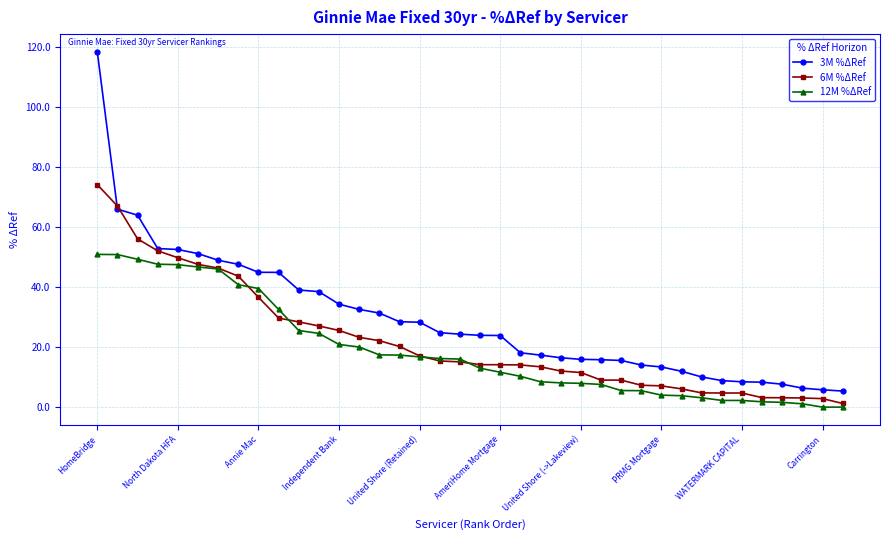

What is the greatest value displayed?

118.4